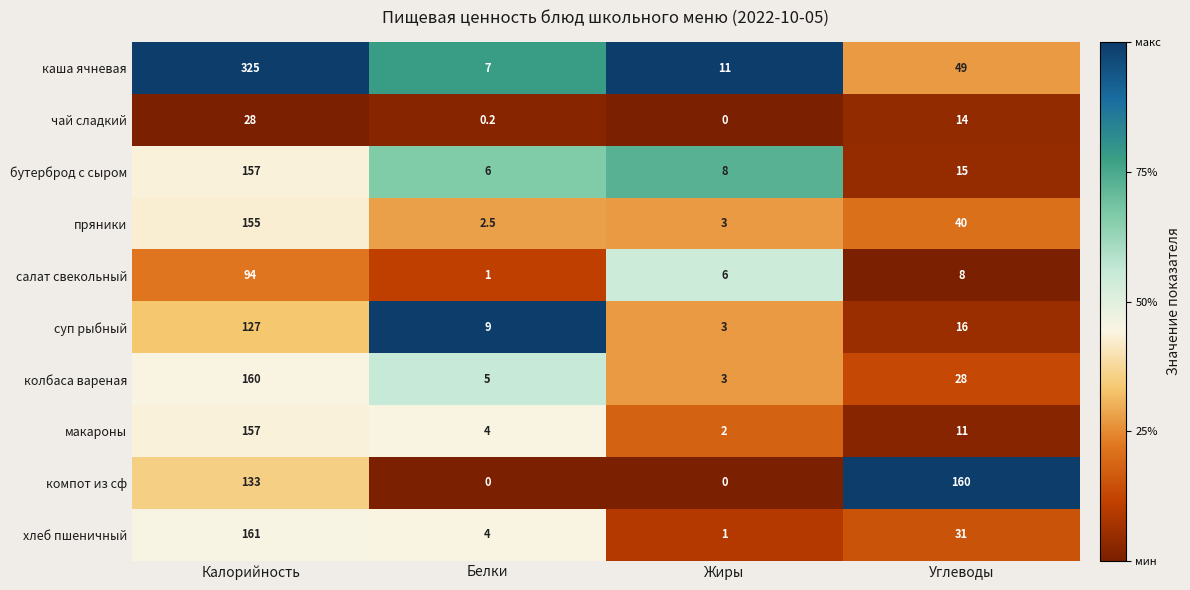

At which category is the sum across all series the highest?

Калорийность